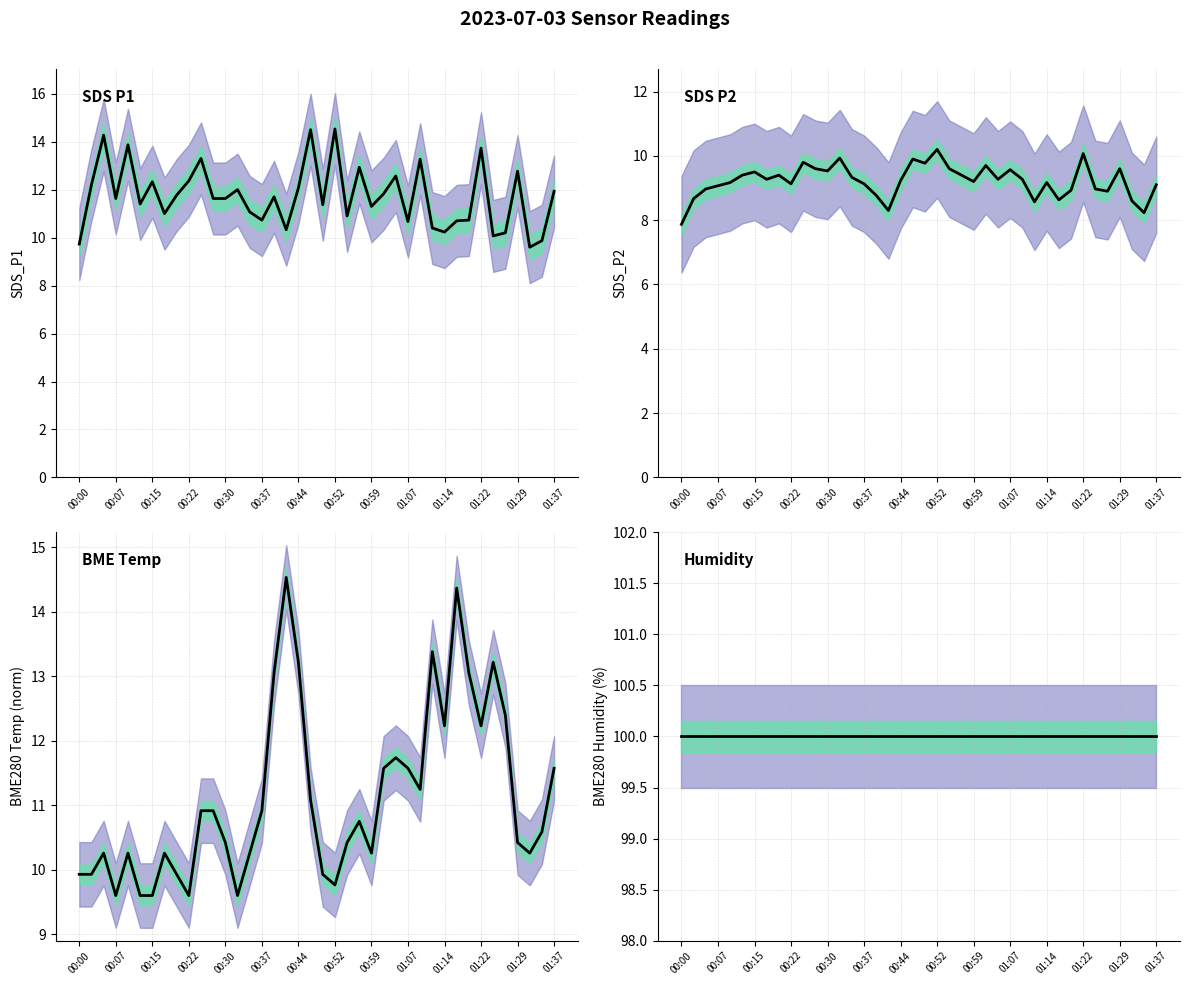

True or false: SDS_P1 has a value of 20.6 at 19.

False